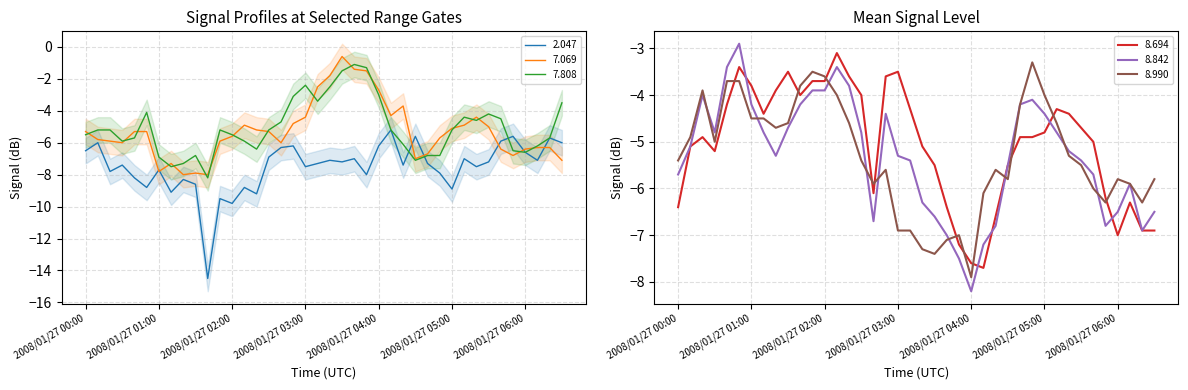

What is the greatest value displayed?

-0.6